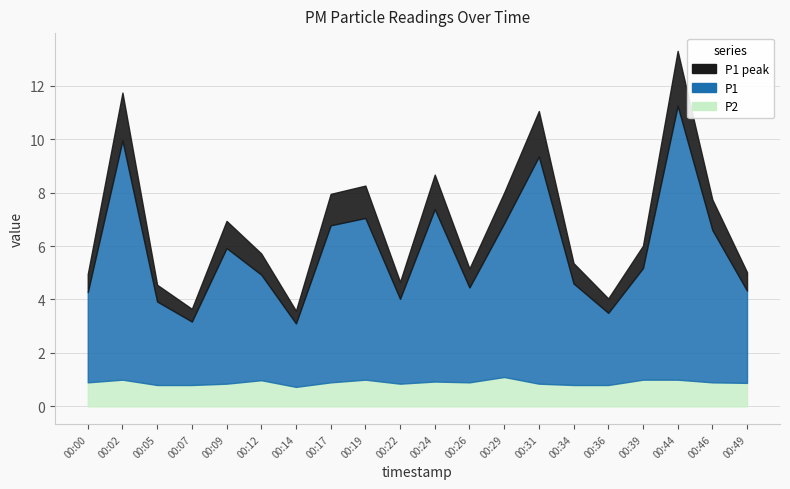

How many categories are shown in the chart?

20